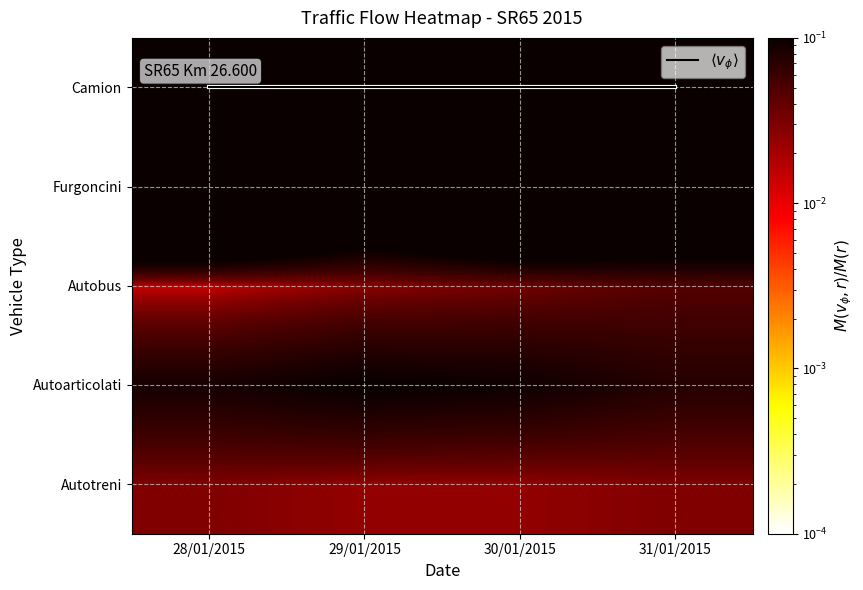

Count the number of categories in the chart.

4